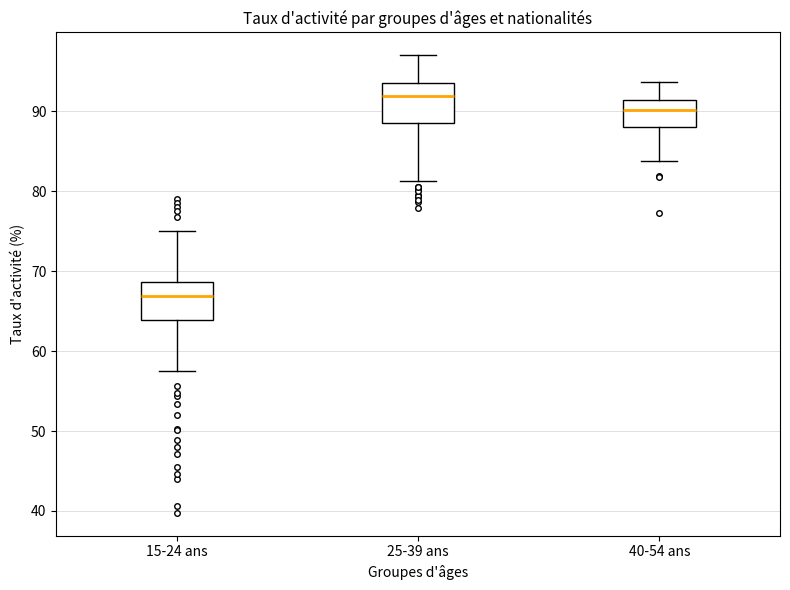

Which box has the lowest median line?

15-24 ans